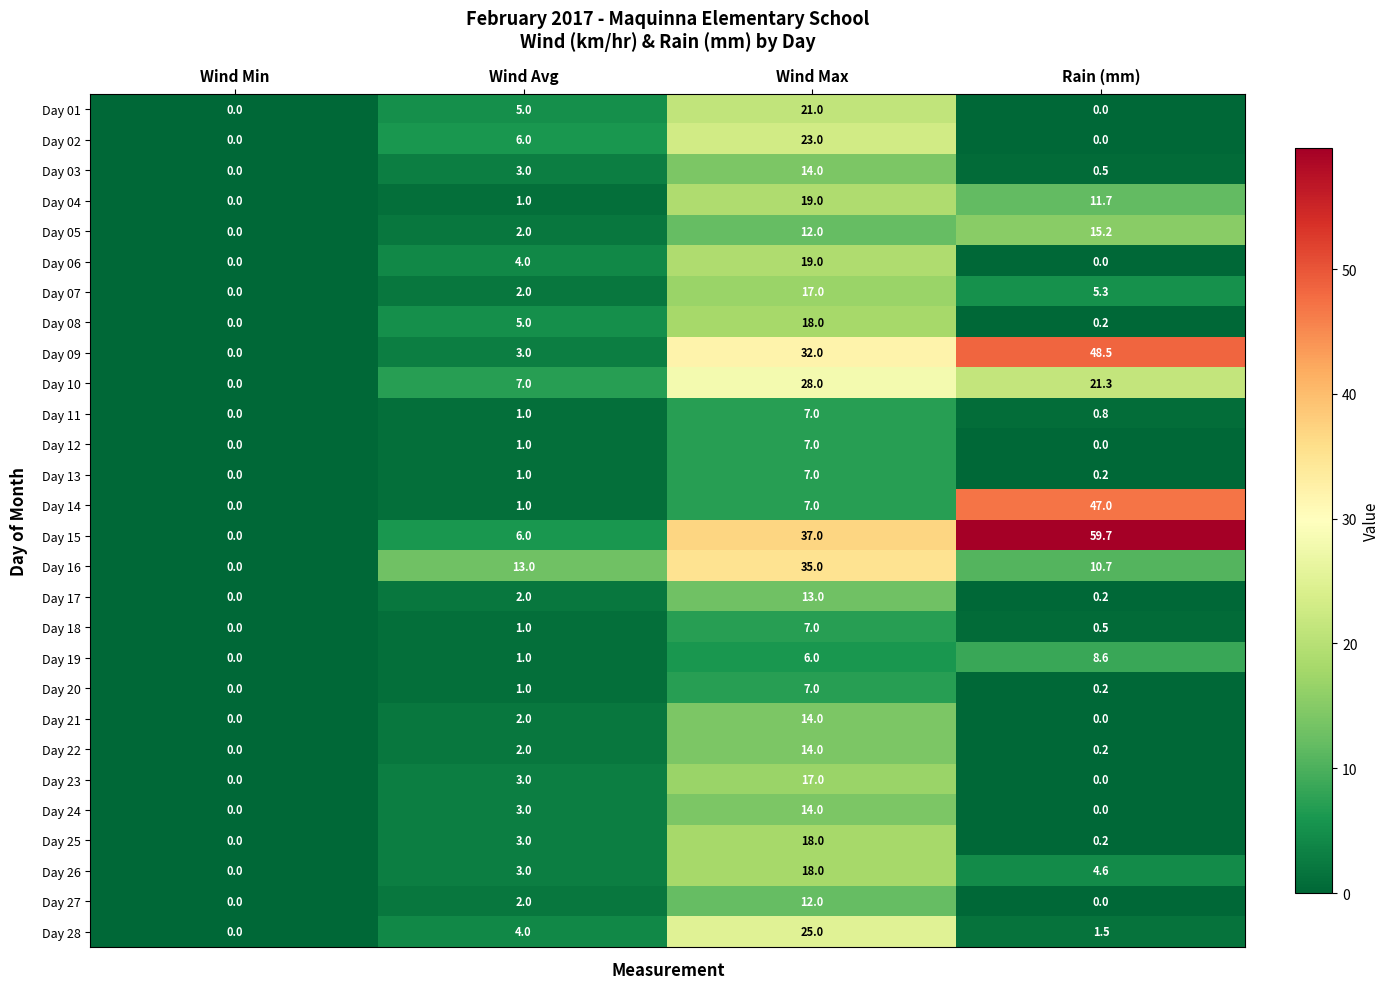

How many distinct data groups are displayed?

28